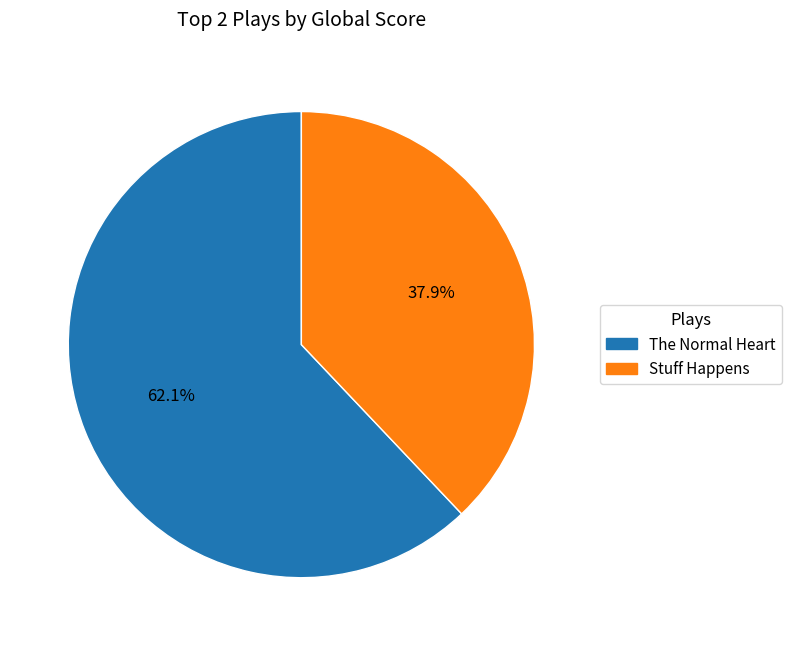

Which slice is the largest?

The Normal Heart